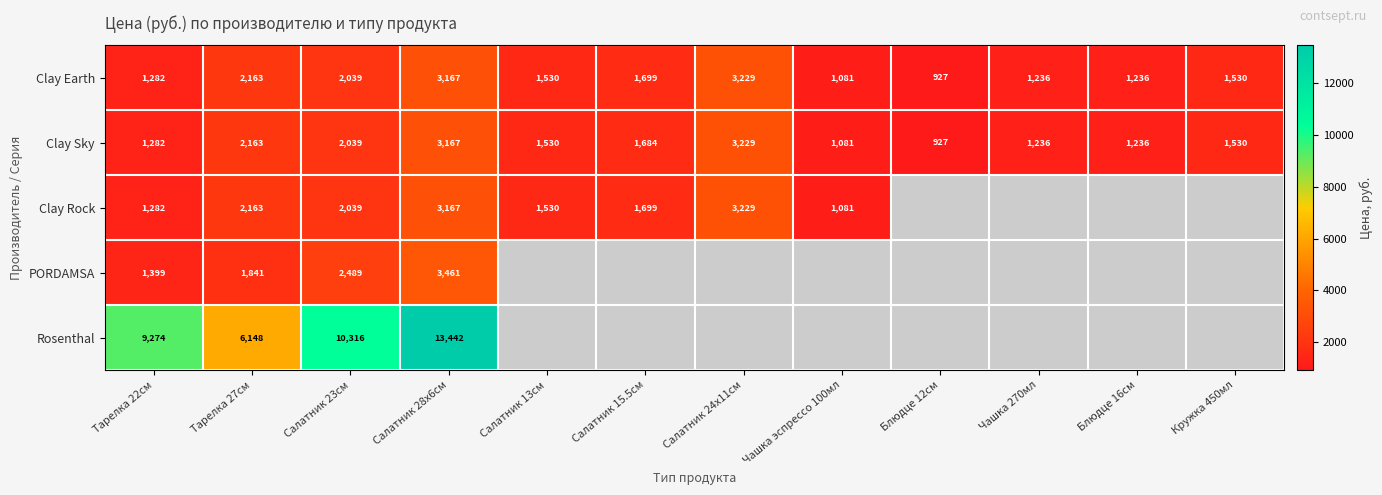

Is the value of Clay Earth at Салатник 28х6см greater than the value of Rosenthal at Тарелка 27см?

No